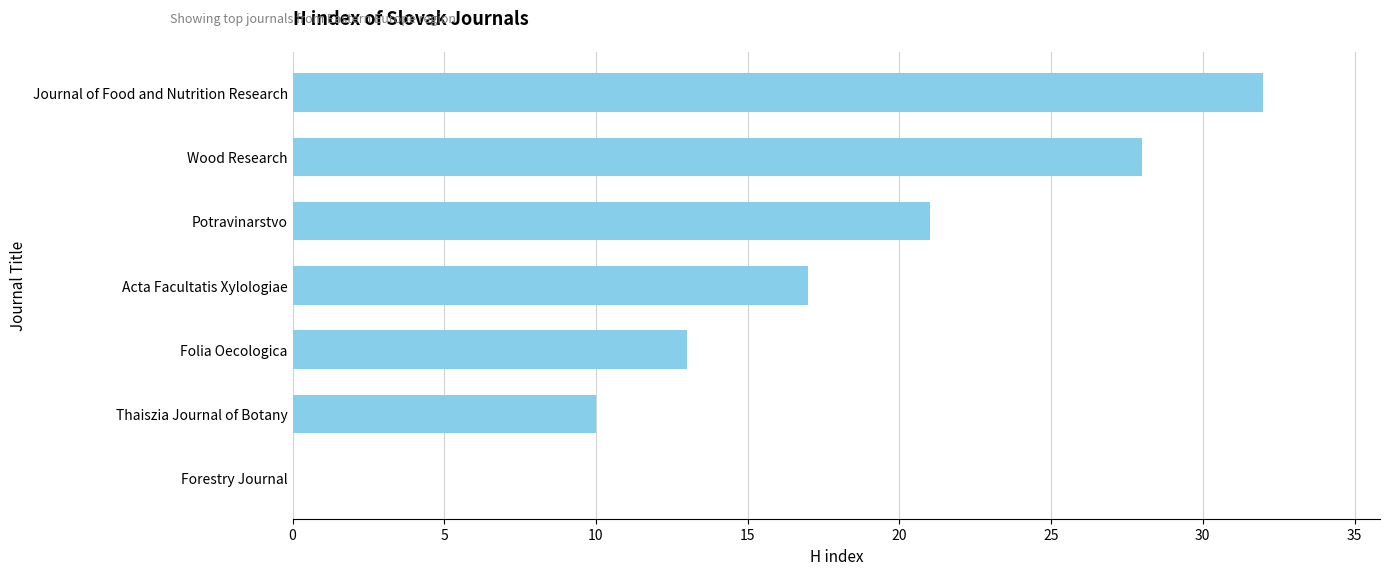

Reading top to bottom, transcribe all the data shown in this chart.

Journal of Food and Nutrition Research=32	Wood Research=28	Potravinarstvo=21	Acta Facultatis Xylologiae=17	Folia Oecologica=13	Thaiszia Journal of Botany=10	Forestry Journal=0